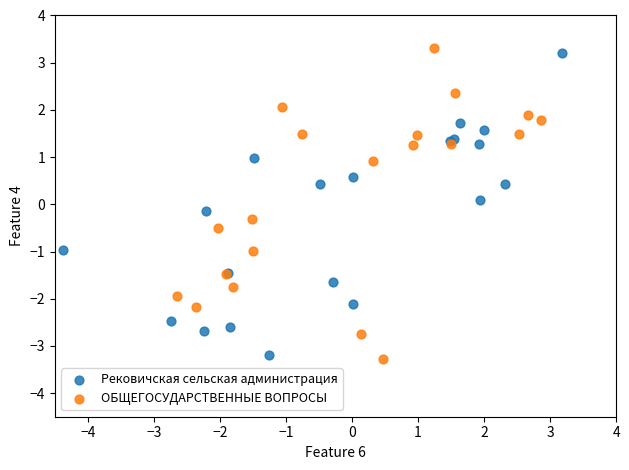

Which series contains the lowest Y value?

ОБЩЕГОСУДАРСТВЕННЫЕ ВОПРОСЫ